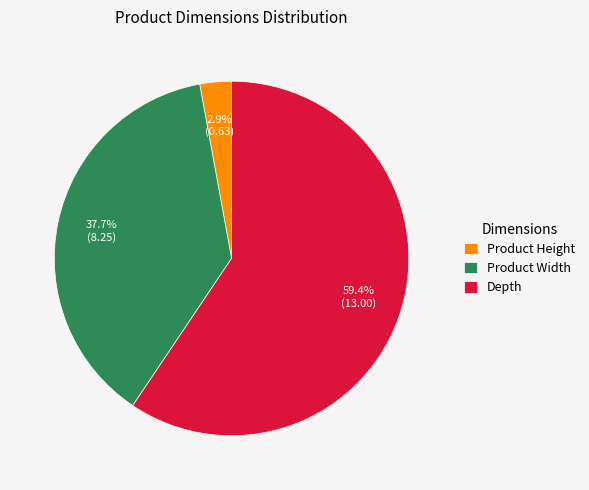

Combined, what portion of the pie is Product Width and Depth?

97.1%